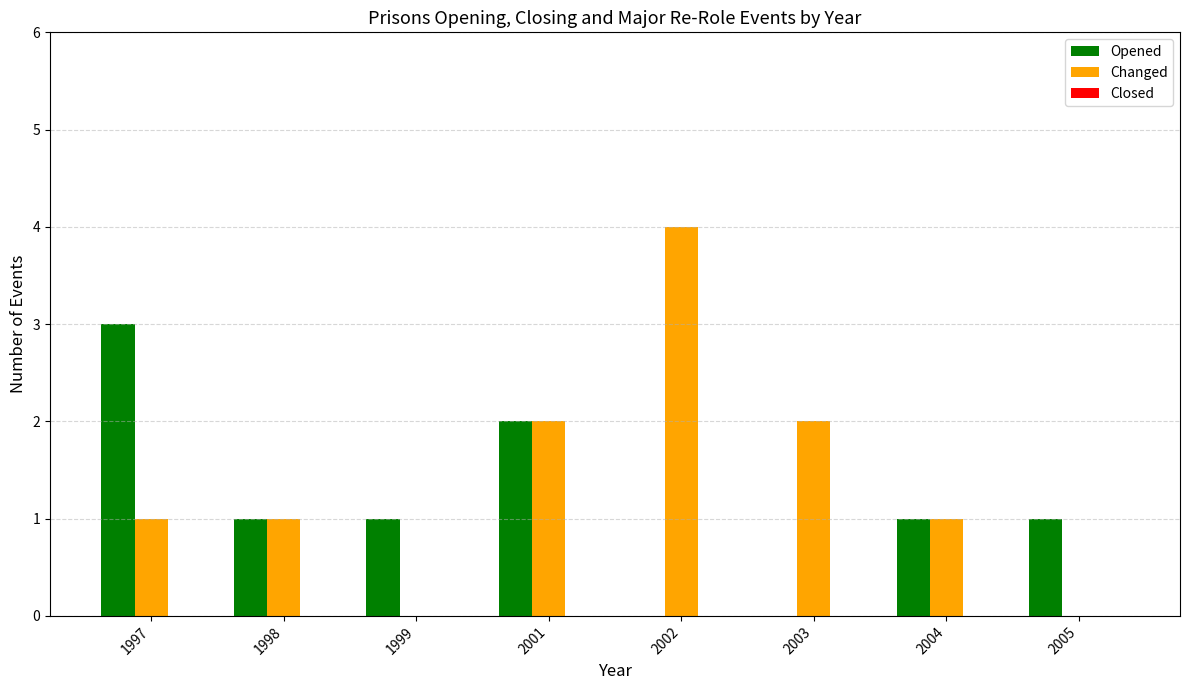

Are the bars horizontal?

No